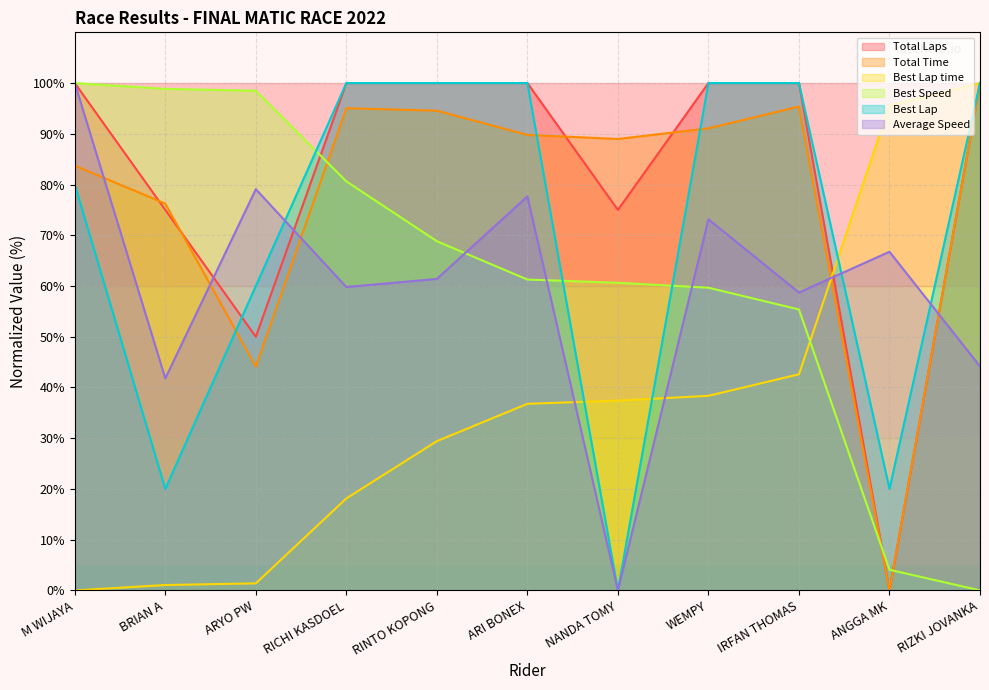

What is the average value of the Best Lap time series?

36.4